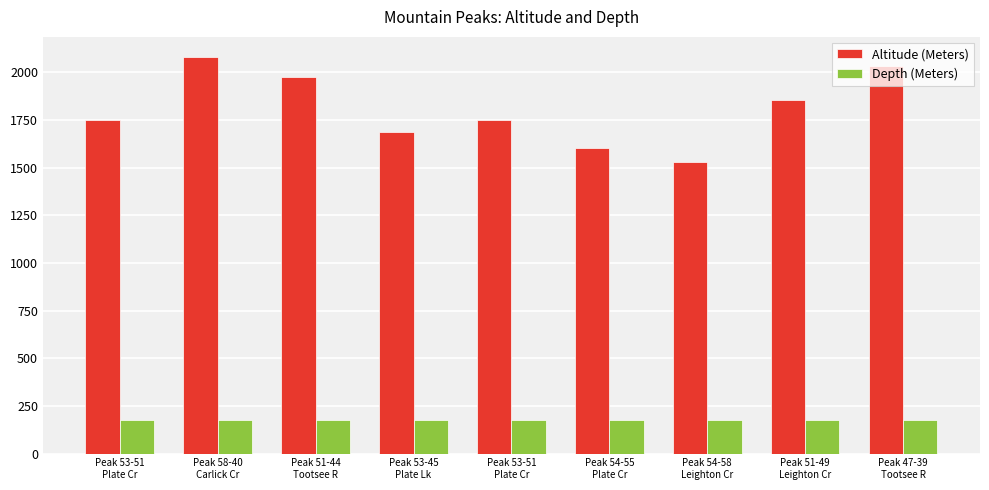

At how many categories does at least one series exceed 1591?

8